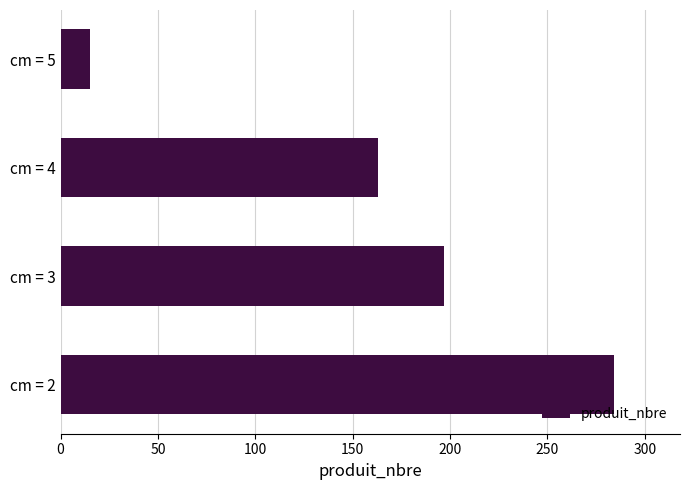

Reading bottom to top, extract all data points from this chart.

284	197	163	15